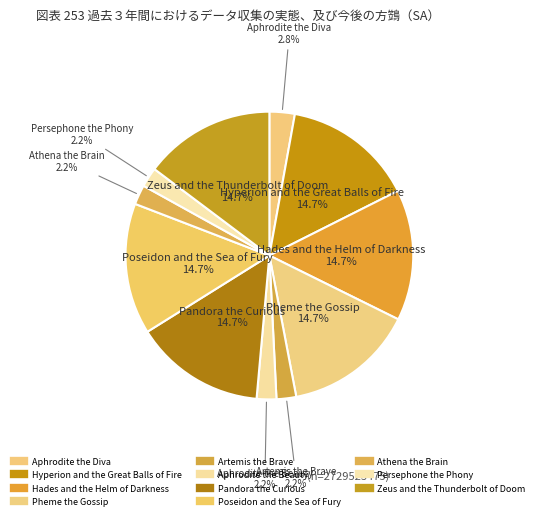

Combined, what portion of the pie is Athena the Brain and Pandora the Curious?

16.9%